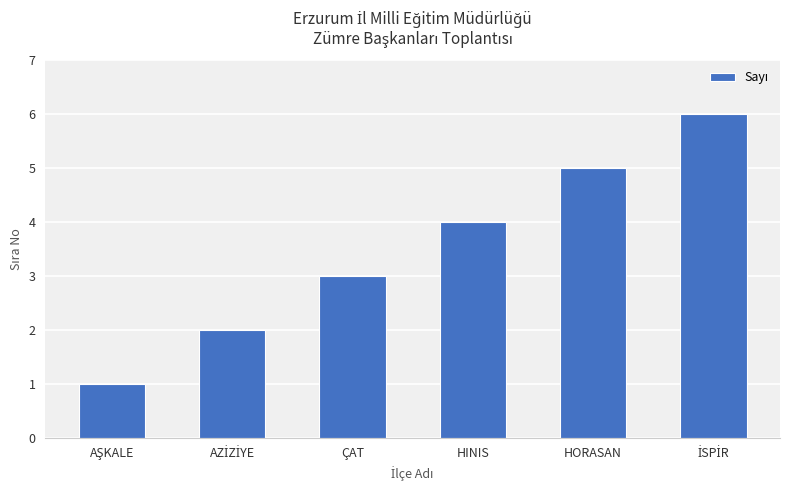

The chart shows a value of 6 at HINIS. True or false?

False